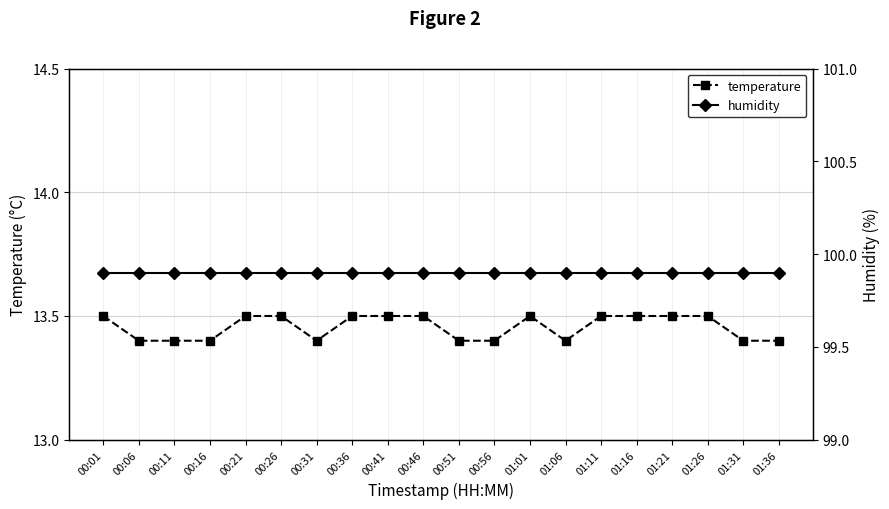

Does the chart display data point markers on the line(s)?

Yes